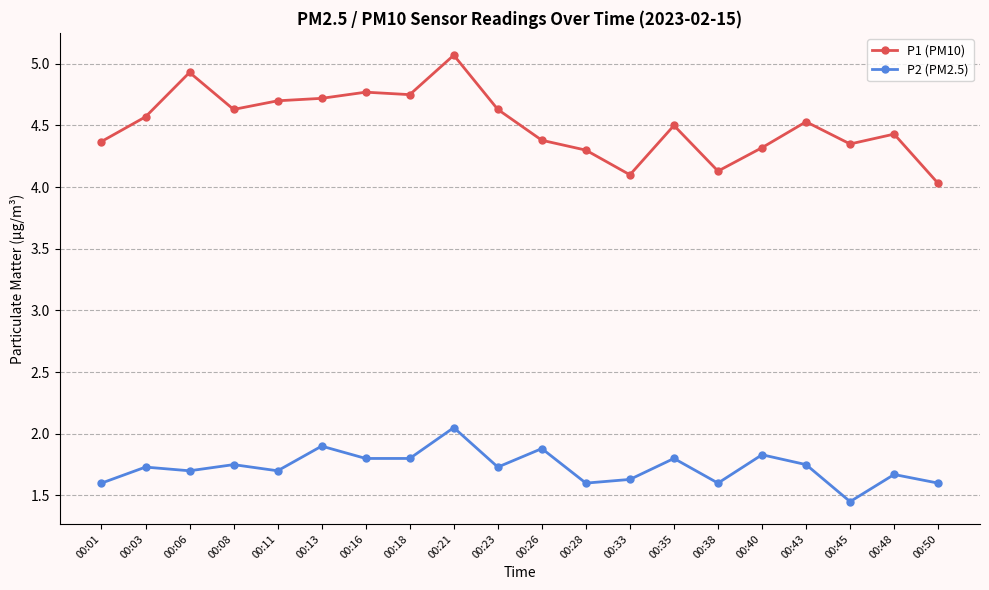

What is the value of the P2 (PM2.5) point at the 13th from the left?

1.6